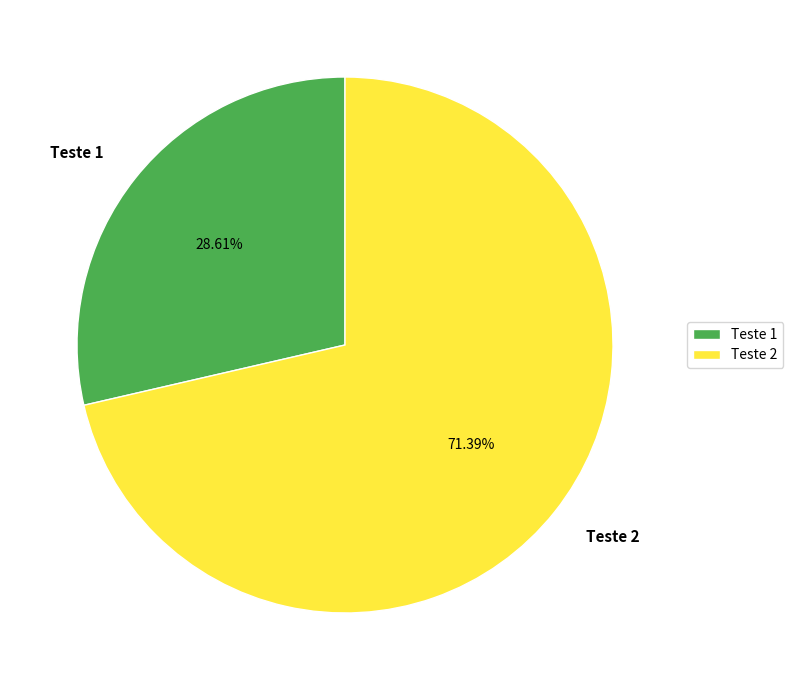

To the nearest percent, what is the difference between the Teste 2 and Teste 1 slice percentages?

43%